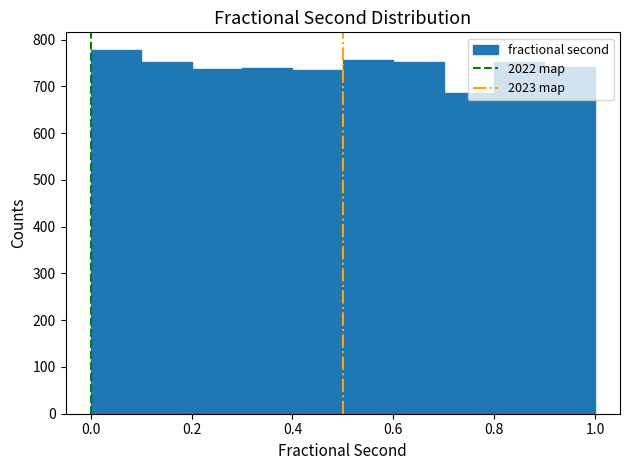

What is the height of the bar covering 0.4 to 0.5 on the x-axis? Neither the bar edges nor the heights are printed on the chart, so give them approximately, as read against the axes.

740